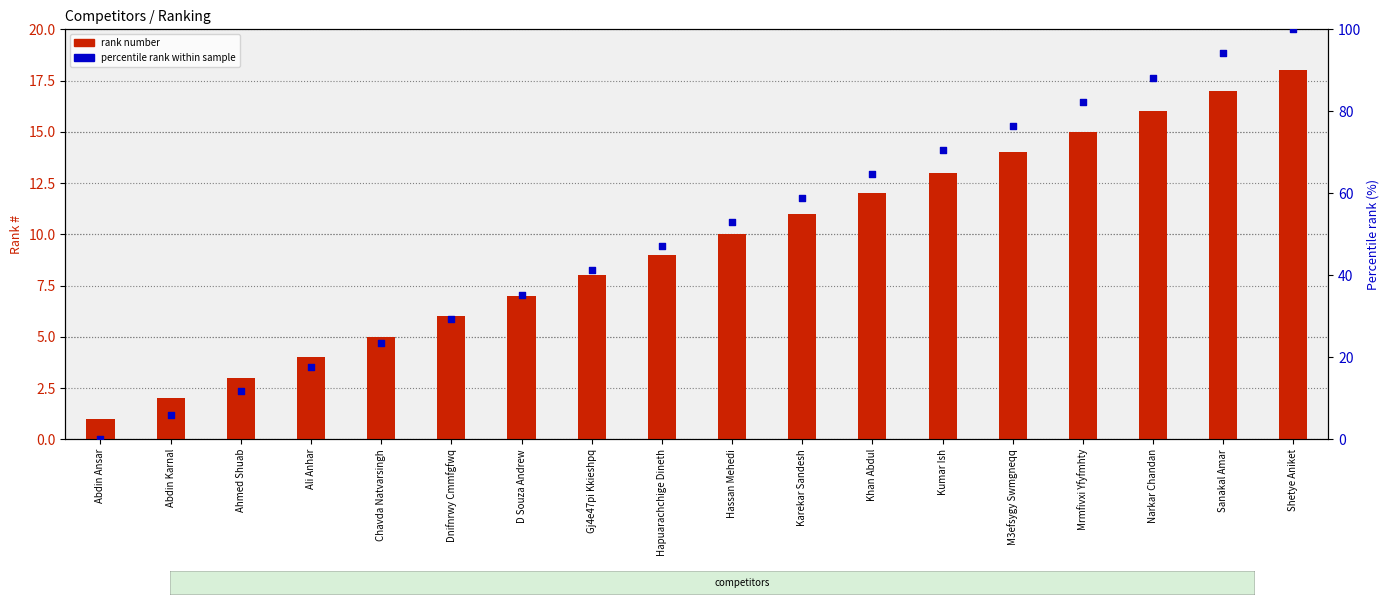

At which category is the sum across all series the highest?

Shetye Aniket